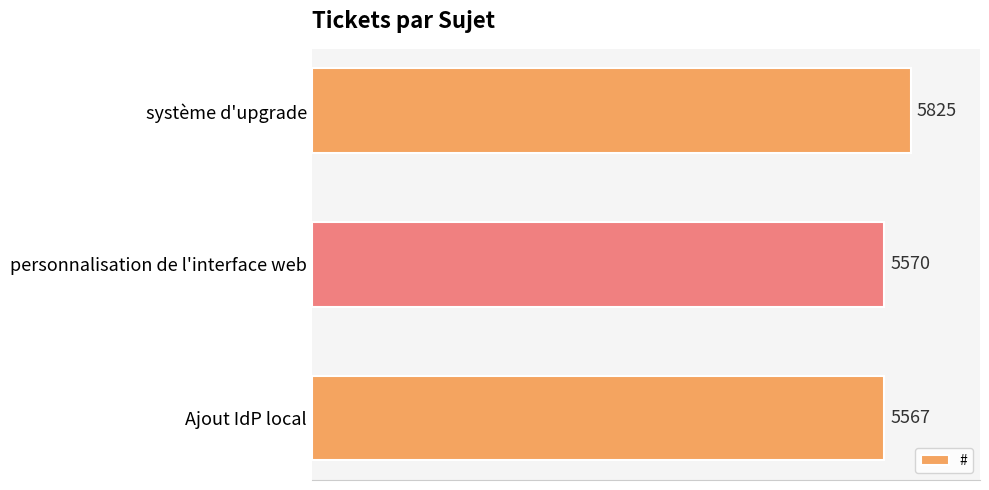

Rank the categories by value from highest to lowest.

système d'upgrade, personnalisation de l'interface web, Ajout IdP local